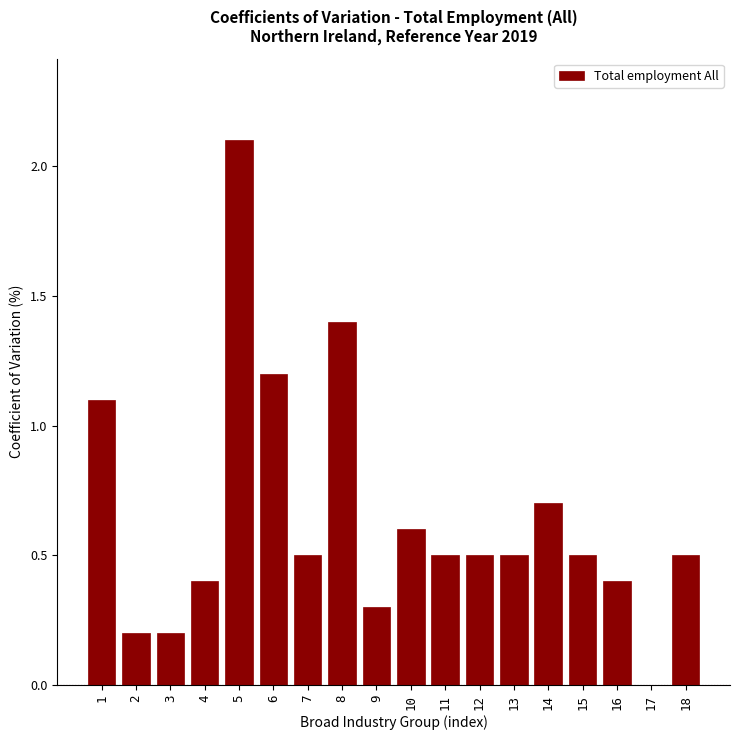

Reading left to right, extract all data points from this chart.

1=1.1	2=0.2	3=0.2	4=0.4	5=2.1	6=1.2	7=0.5	8=1.4	9=0.3	10=0.6	11=0.5	12=0.5	13=0.5	14=0.7	15=0.5	16=0.4	17=0.0	18=0.5